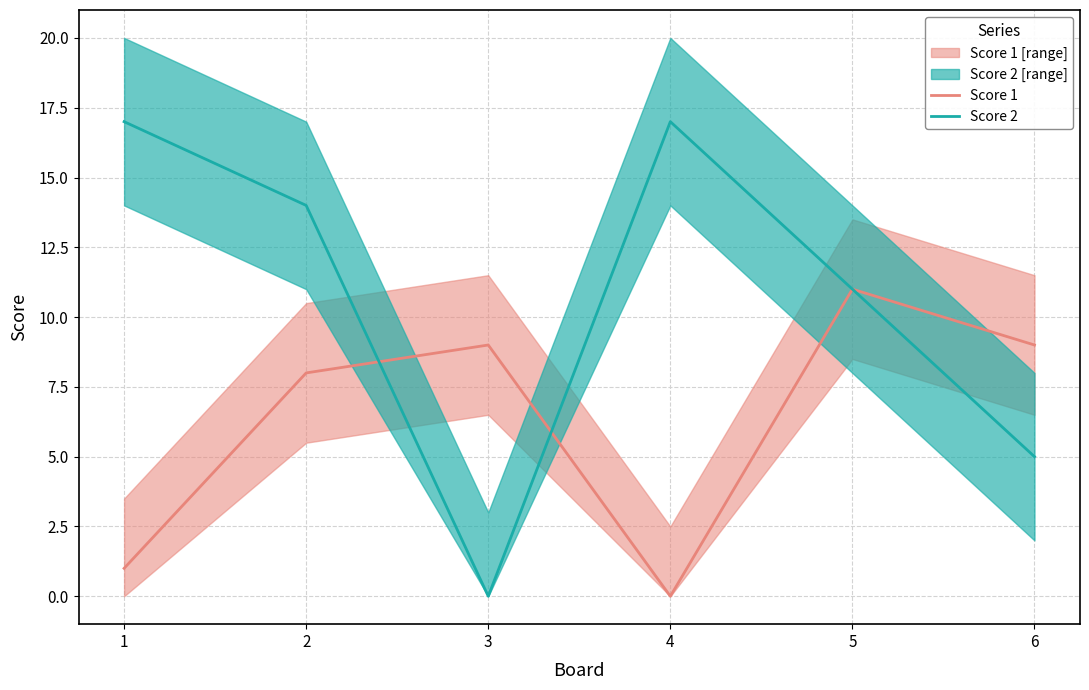

What is the difference between the maximum and second lowest values in the Score 1 series?

10